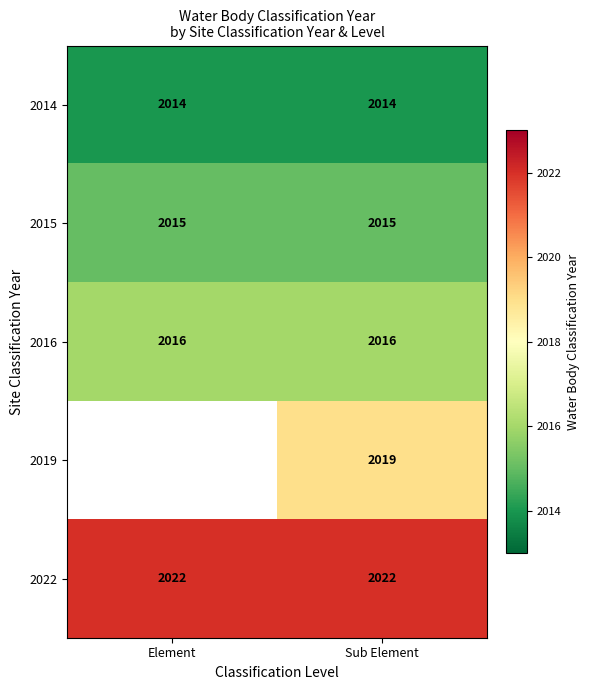

What is the sum of all 2014 values?

4028